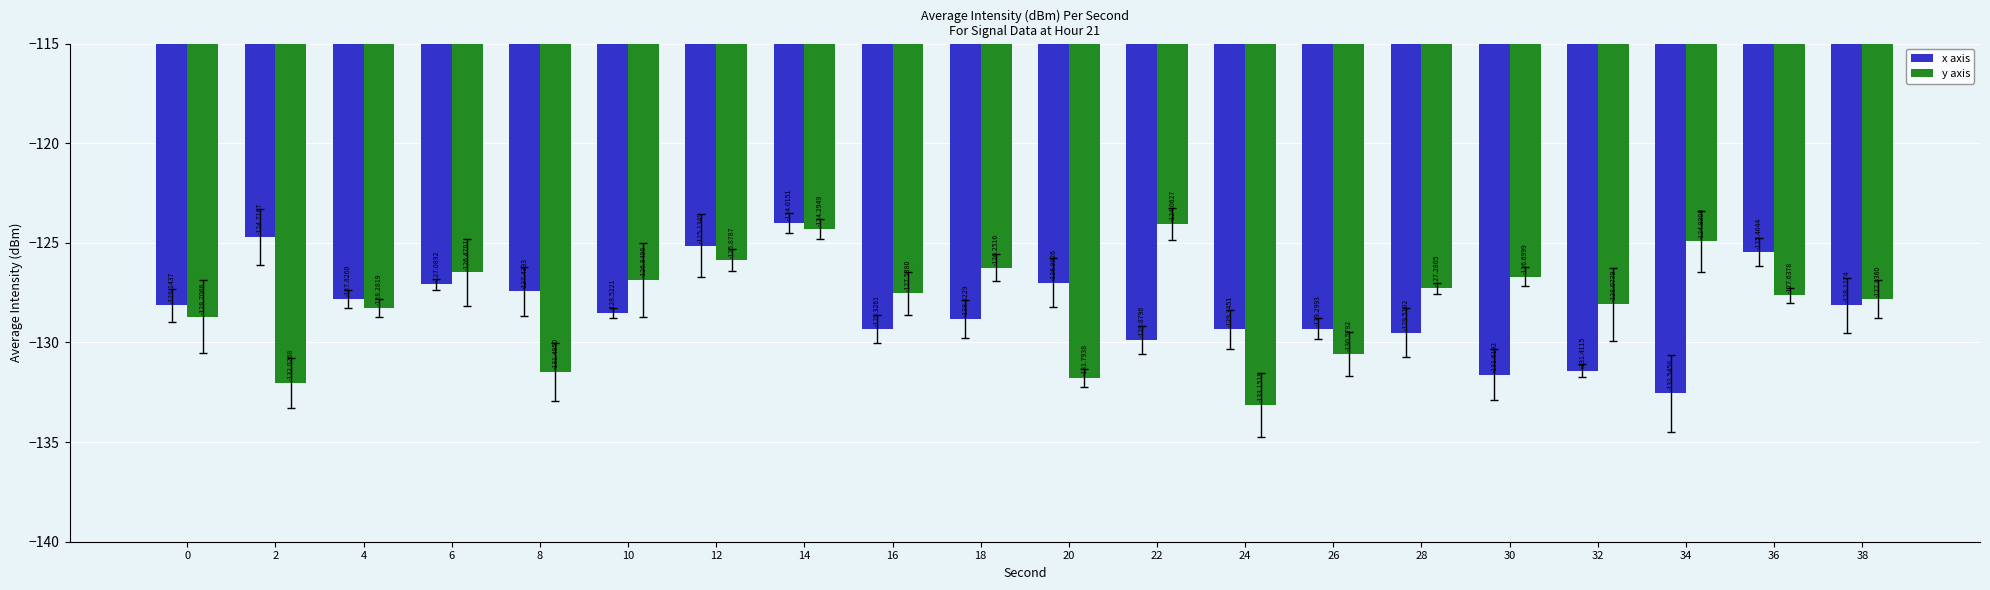

The value of x axis at 6 is -62.6. True or false?

False